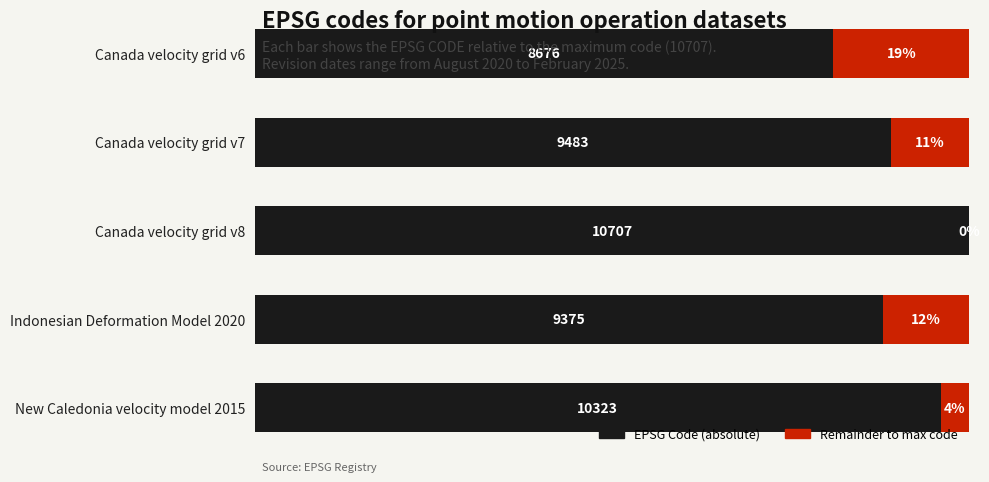

How many groups of bars are there?

5